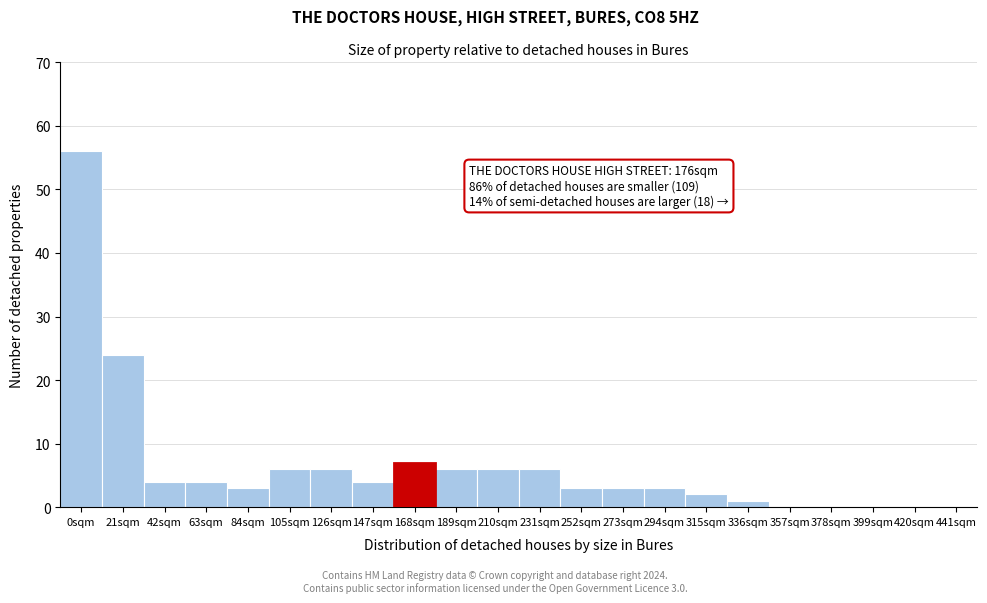

Reading right to left, what are all the values shown in this chart?

441sqm=0	420sqm=0	399sqm=0	378sqm=0	357sqm=0	336sqm=1	315sqm=2	294sqm=3	273sqm=3	252sqm=3	231sqm=6	210sqm=6	189sqm=6	168sqm=7	147sqm=4	126sqm=6	105sqm=6	84sqm=3	63sqm=4	42sqm=4	21sqm=24	0sqm=56